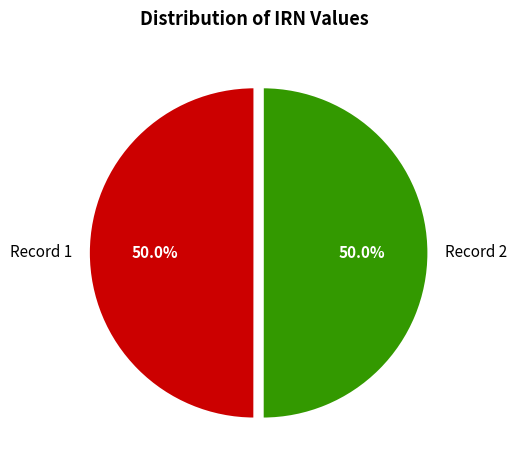

Count the number of slices in the pie.

2